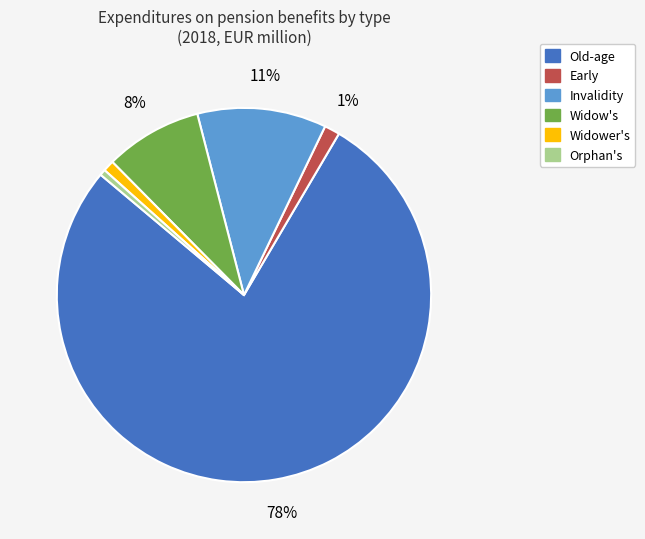

How many slices are in this pie chart?

6